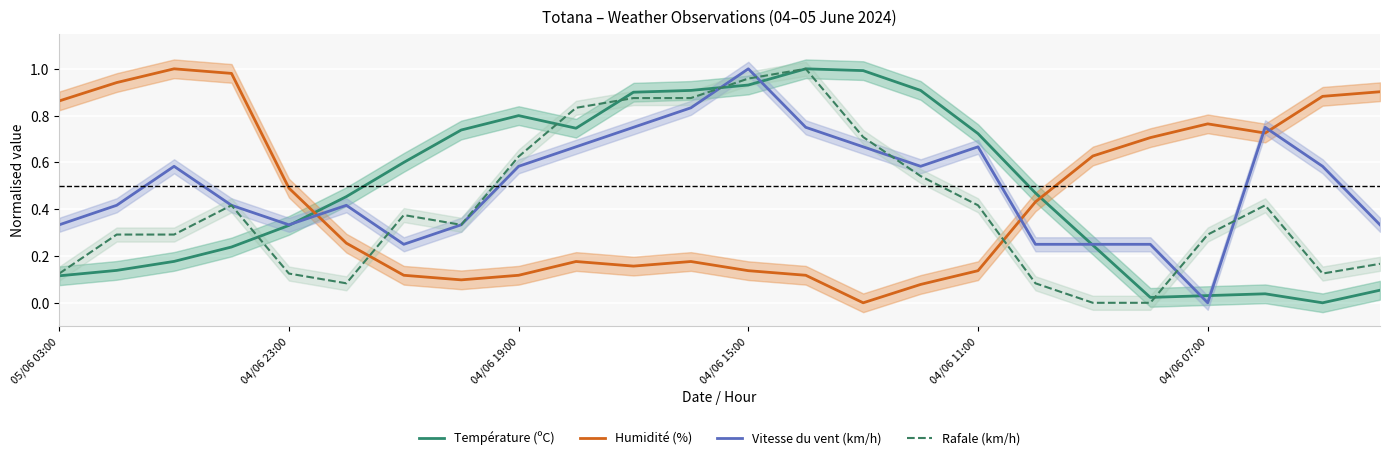

Where is Température (ºC) nearest to the value 0?

22